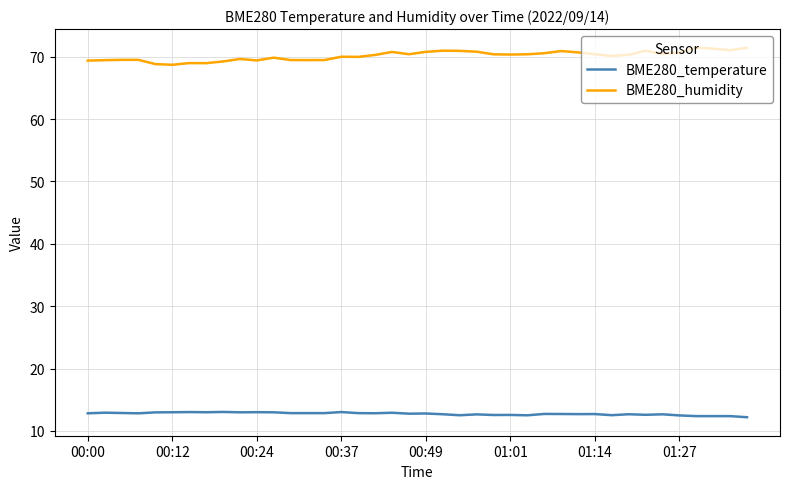

Which series has the largest total across all categories?

BME280_humidity